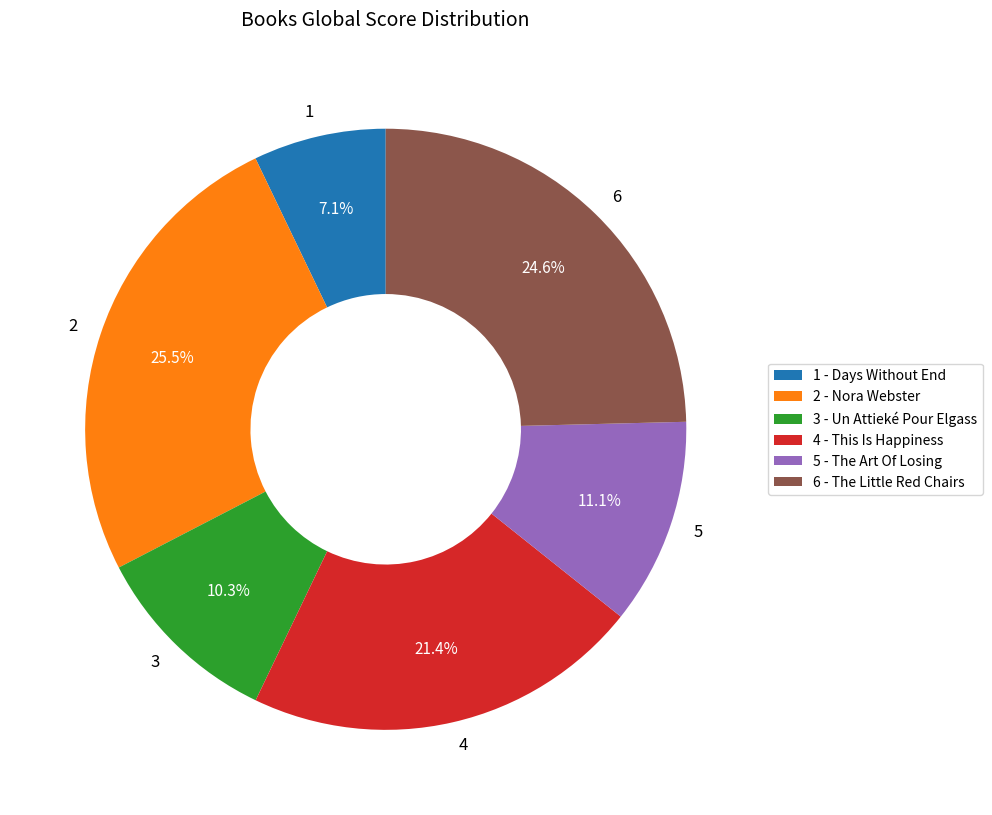

To the nearest percent, what is the average slice percentage?

17%